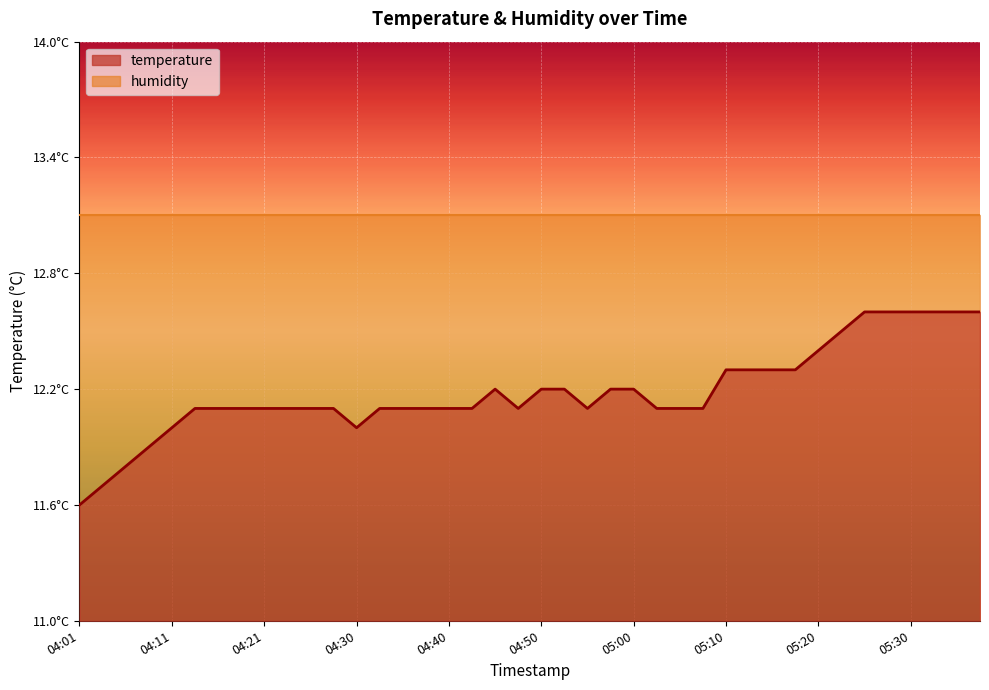

Where is the data nearest to the value 36?

04:13